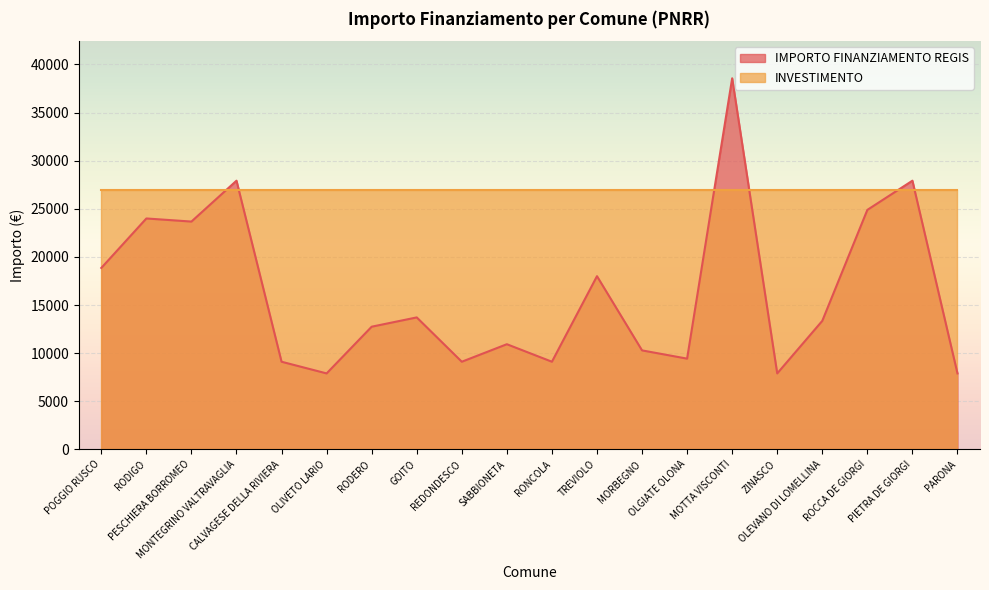

List the labels in order of value, smallest first.

OLIVETO LARIO, ZINASCO, PARONA, CALVAGESE DELLA RIVIERA, REDONDESCO, RONCOLA, OLGIATE OLONA, MORBEGNO, SABBIONETA, RODERO, OLEVANO DI LOMELLINA, GOITO, TREVIOLO, POGGIO RUSCO, PESCHIERA BORROMEO, RODIGO, ROCCA DE GIORGI, MONTEGRINO VALTRAVAGLIA, PIETRA DE GIORGI, MOTTA VISCONTI